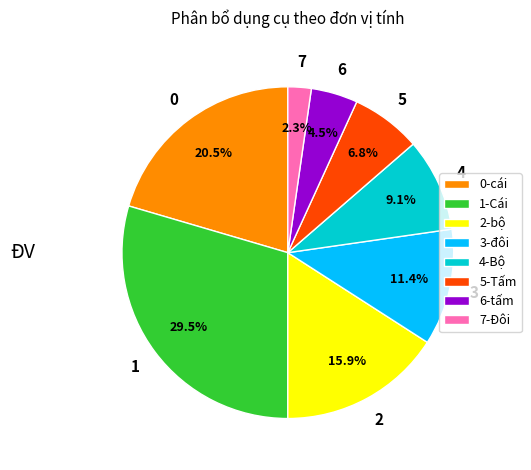

What is the smallest slice in the pie chart?

7-Đôi